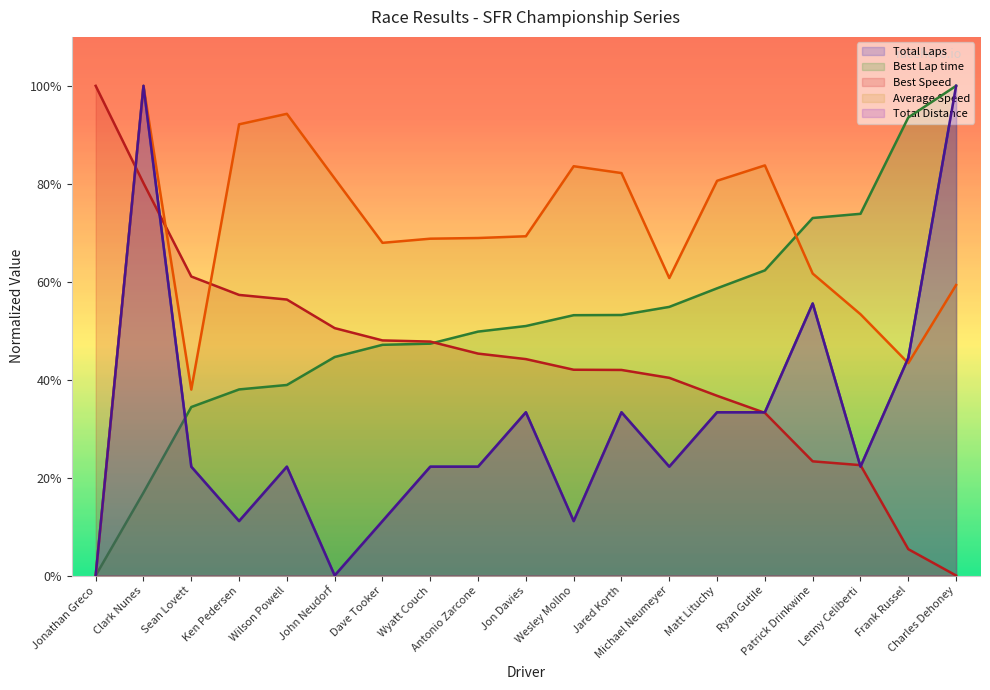

What is the value of the Average Speed point at the 7th from the left?

67.9